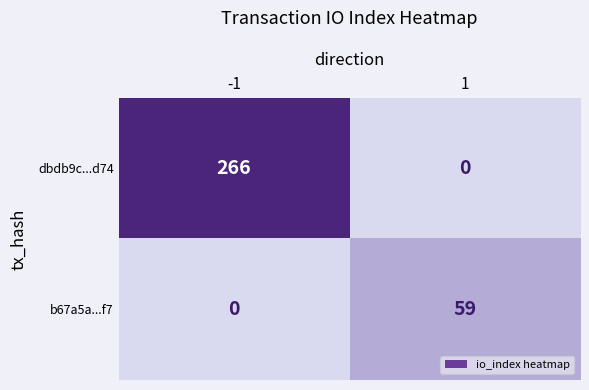

Reading left to right, what are all the values shown in this chart?

dbdb9c...d74: 266	0
b67a5a...f7: 0	59